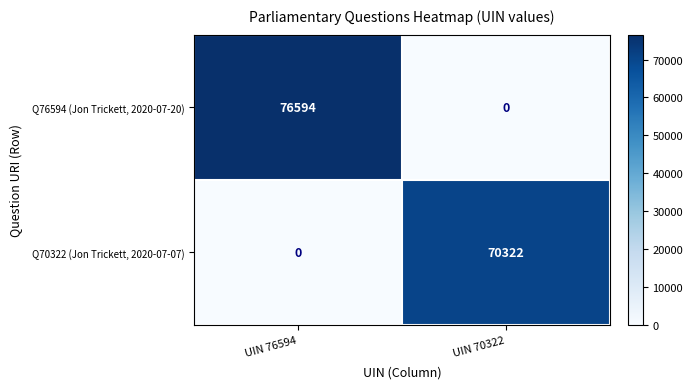

Is it true that Q70322 (Jon Trickett, 2020-07-07) equals -30012 at UIN 76594?

False